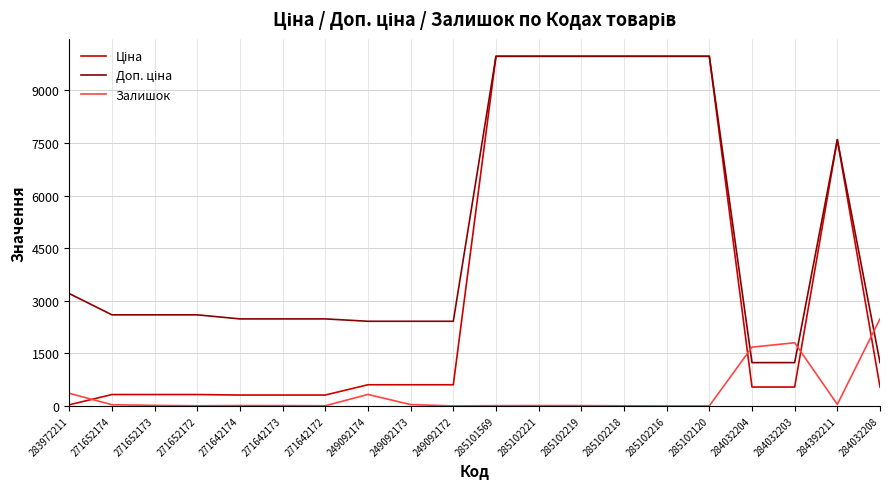

What is the maximum value shown in the chart?

9975.0